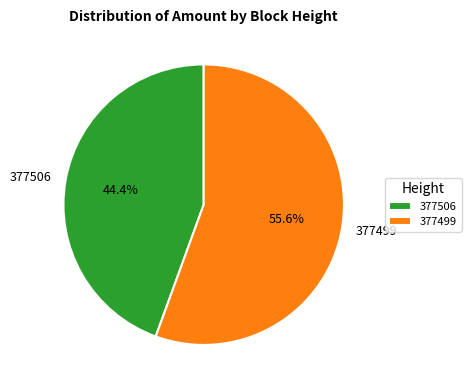

Rank the categories by value from highest to lowest.

377499, 377506